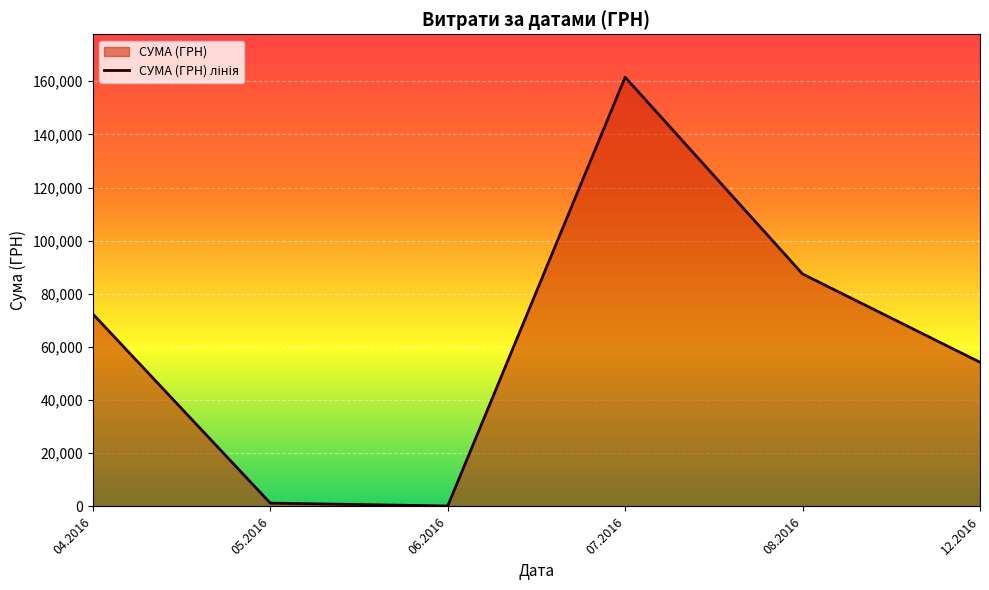

What is the label of the 6th point from the left?

12.2016